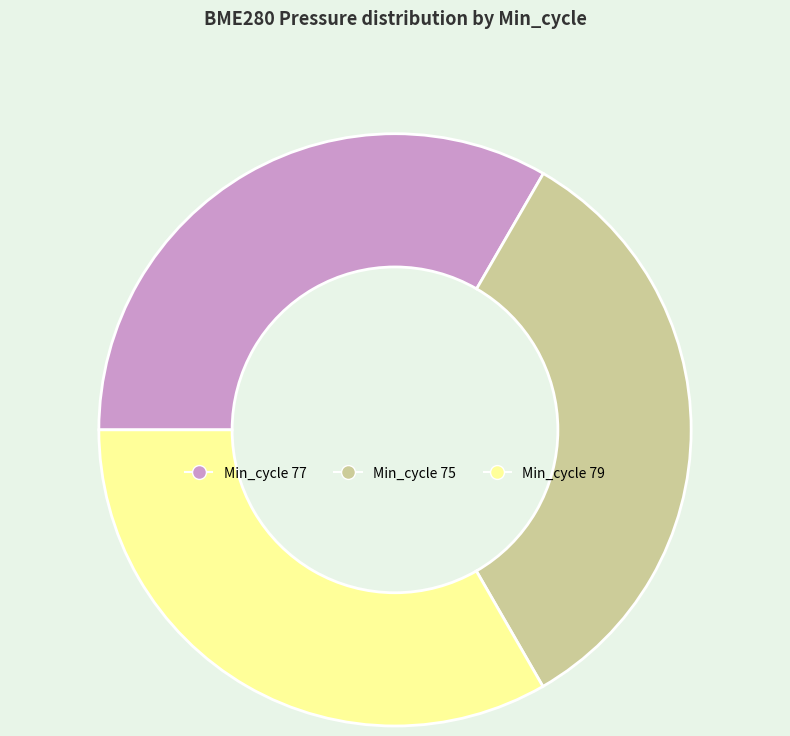

The Min_cycle 75 slice represents 33% of the pie. True or false?

True